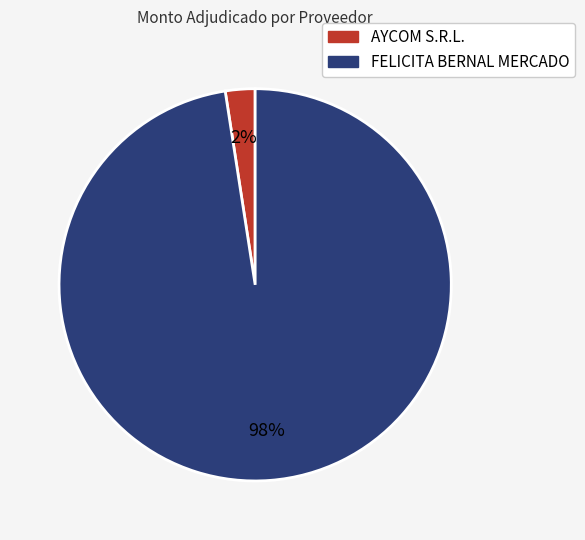

Is it true that AYCOM S.R.L. is 2% of the pie?

True